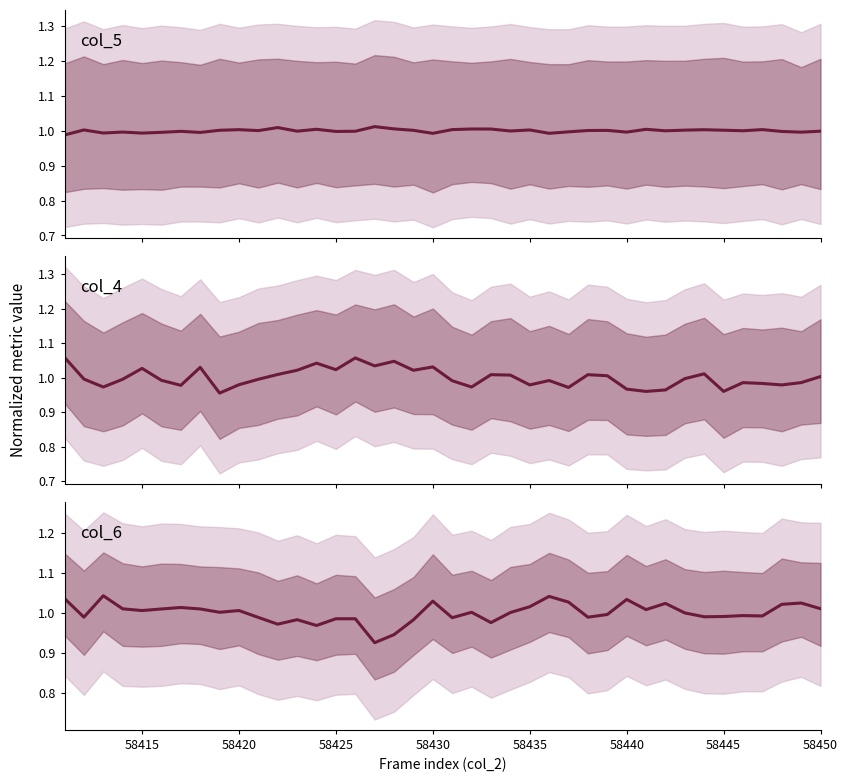

True or false: col_5 (count) has a value of 0.4 at 58425.

False